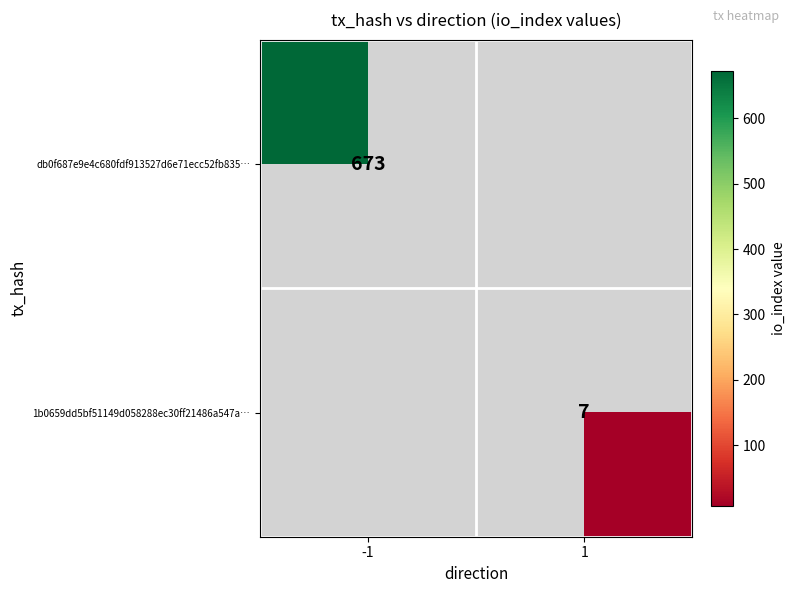

What is the minimum value shown in the chart?

7.0